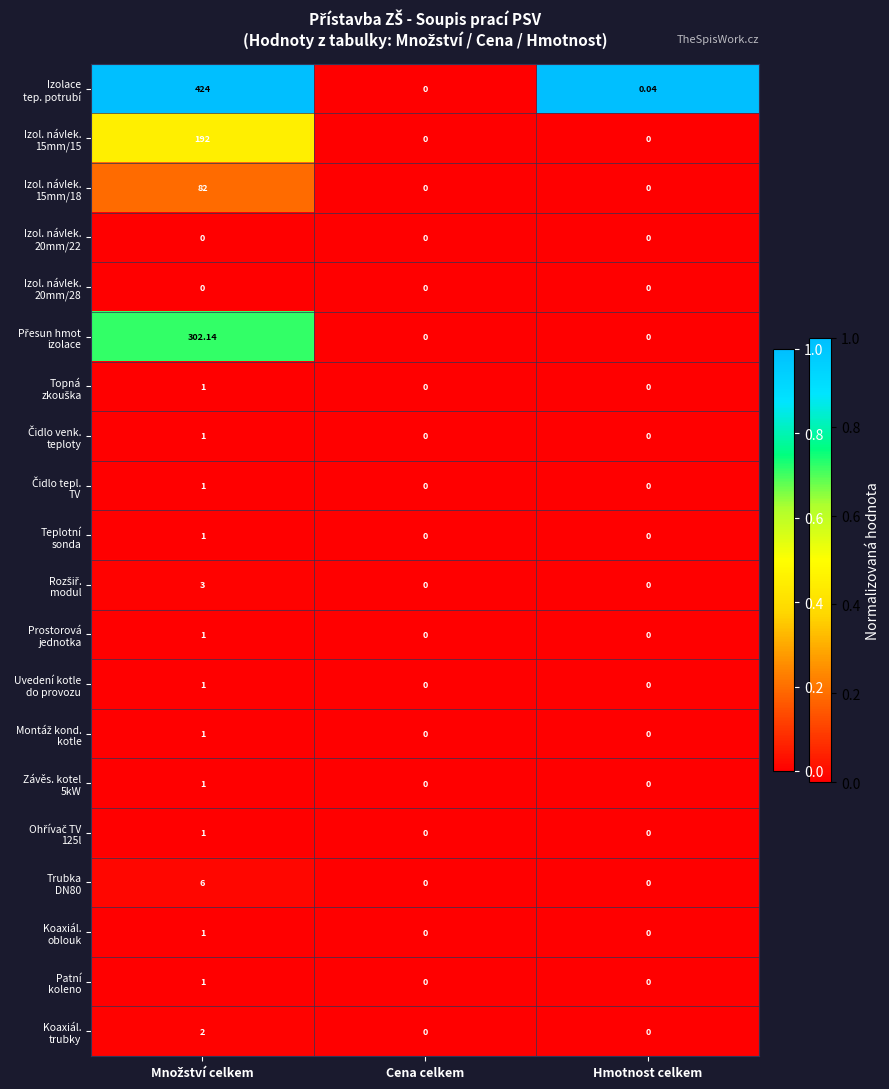

Count the number of data series in this chart.

20